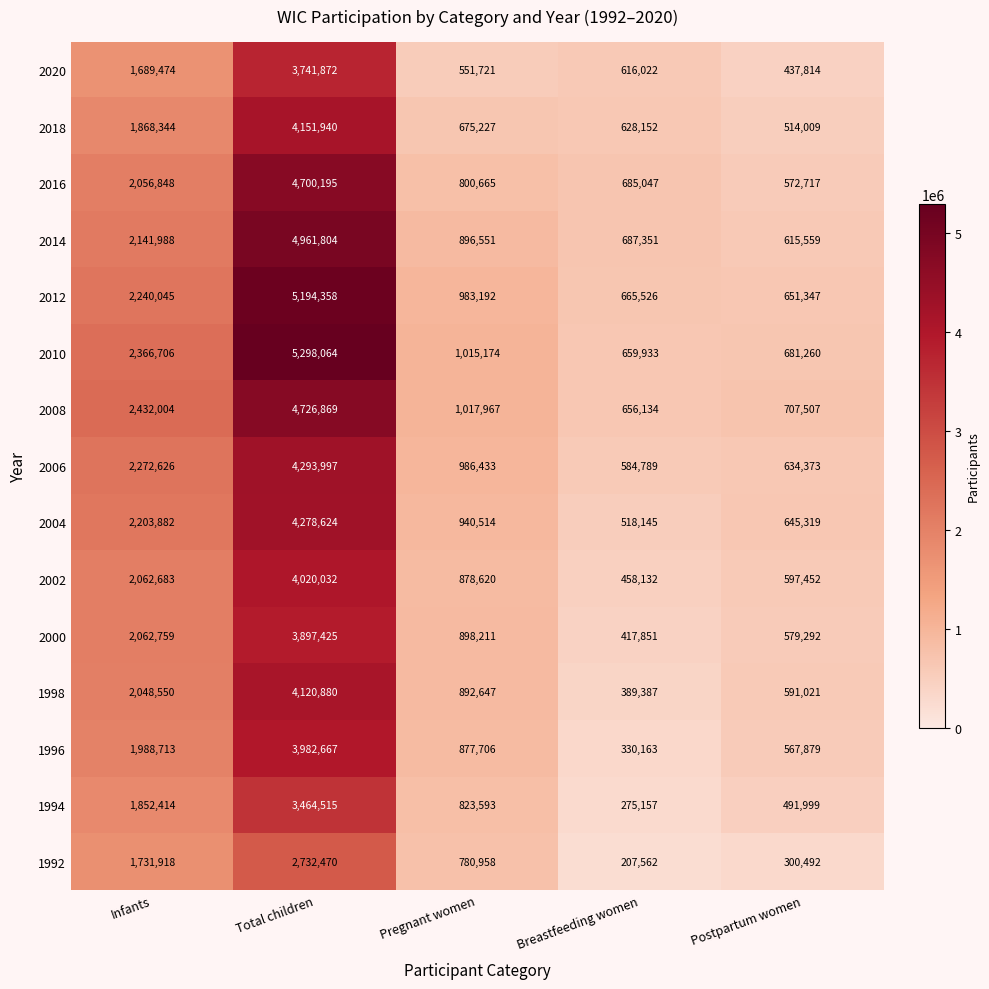

The 2020 series shows 628024 at Postpartum women. True or false?

False